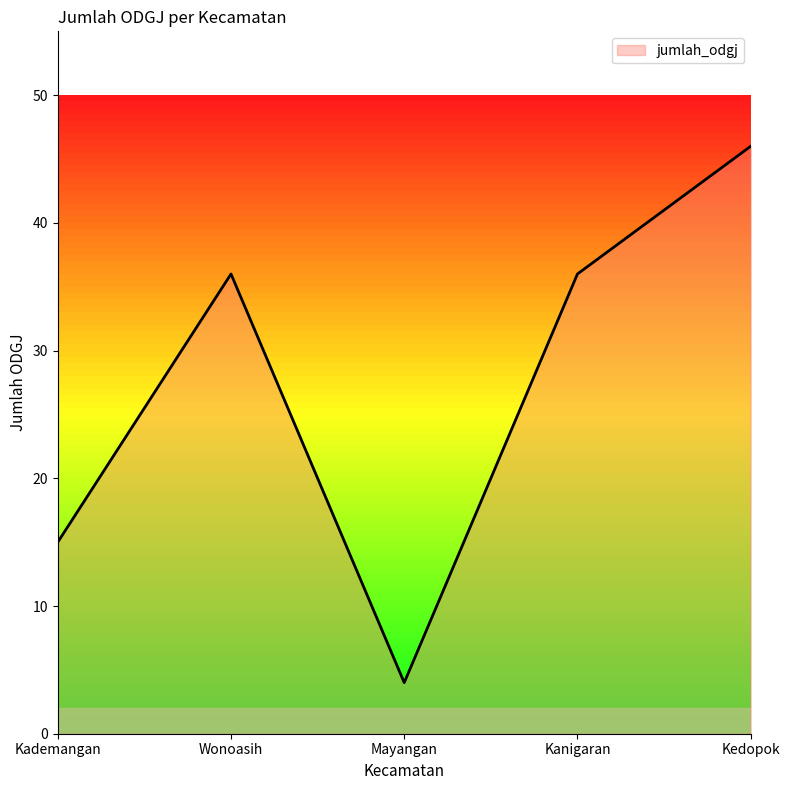

The chart shows a value of 20 at Kademangan. True or false?

False